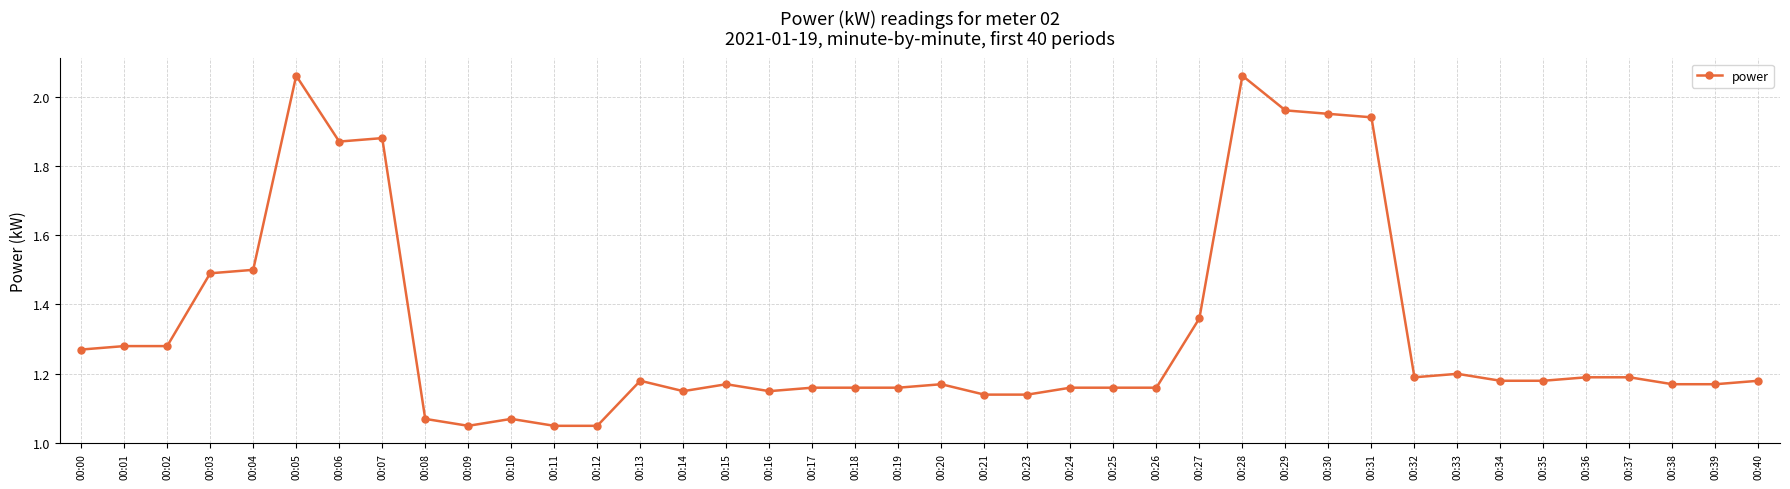

Between 00:37 and 00:31, which is larger?

00:31